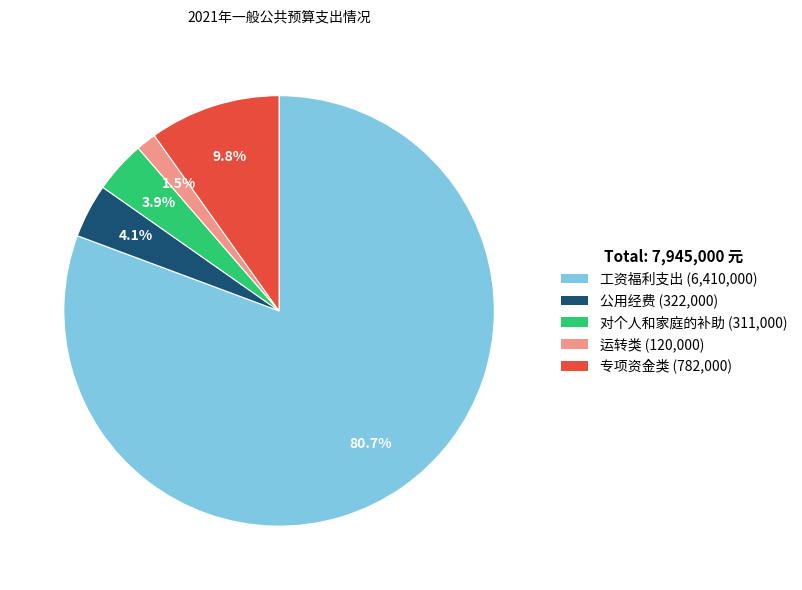

To the nearest percent, what is the combined percentage of 工资福利支出 and 公用经费?

85%